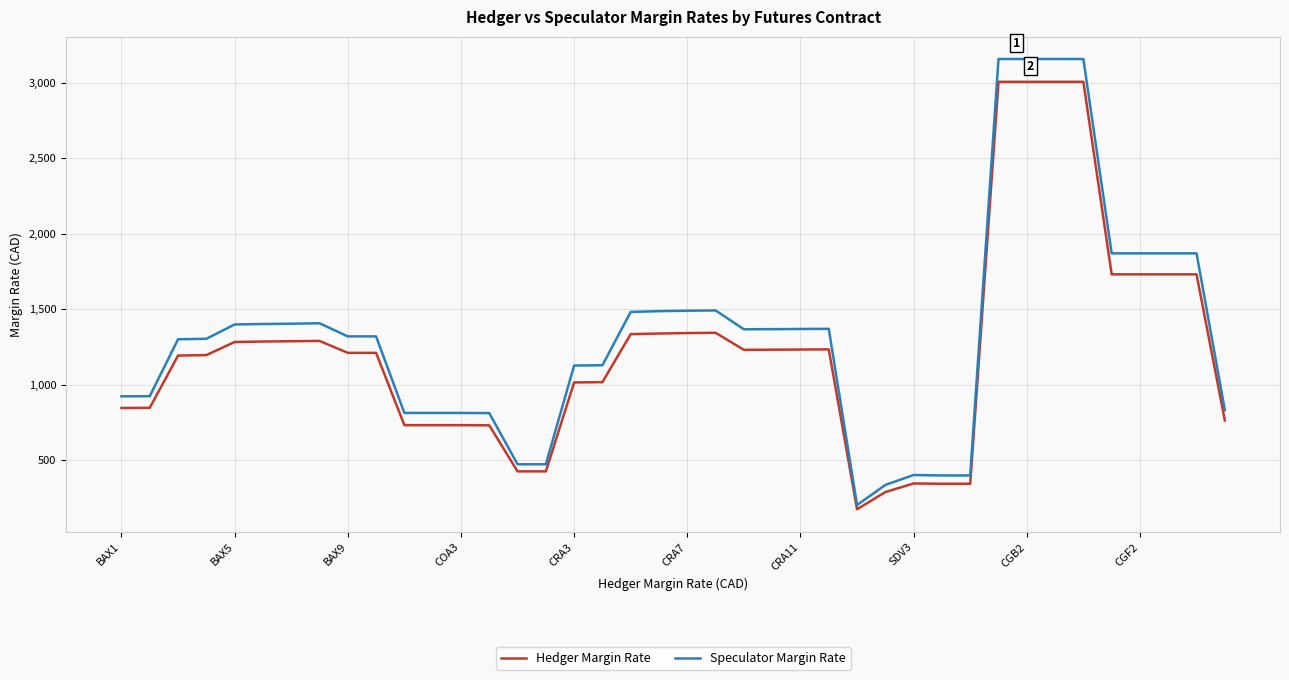

True or false: Hedger Margin Rate and Speculator Margin Rate cross at least once.

False